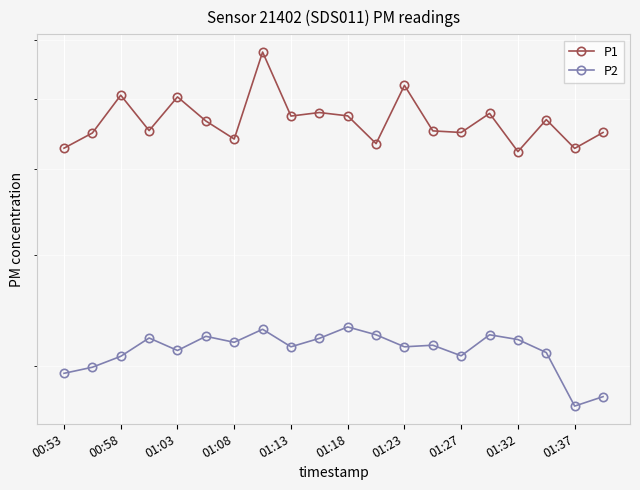

What is the minimum value for P2?

27.0